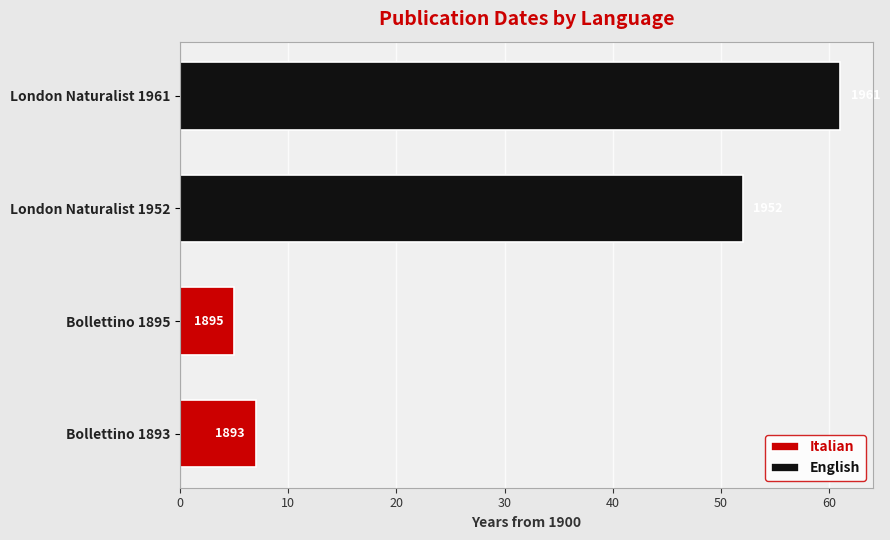

Reading left to right, transcribe all the data shown in this chart.

Italian: 7	5
English: 52	61